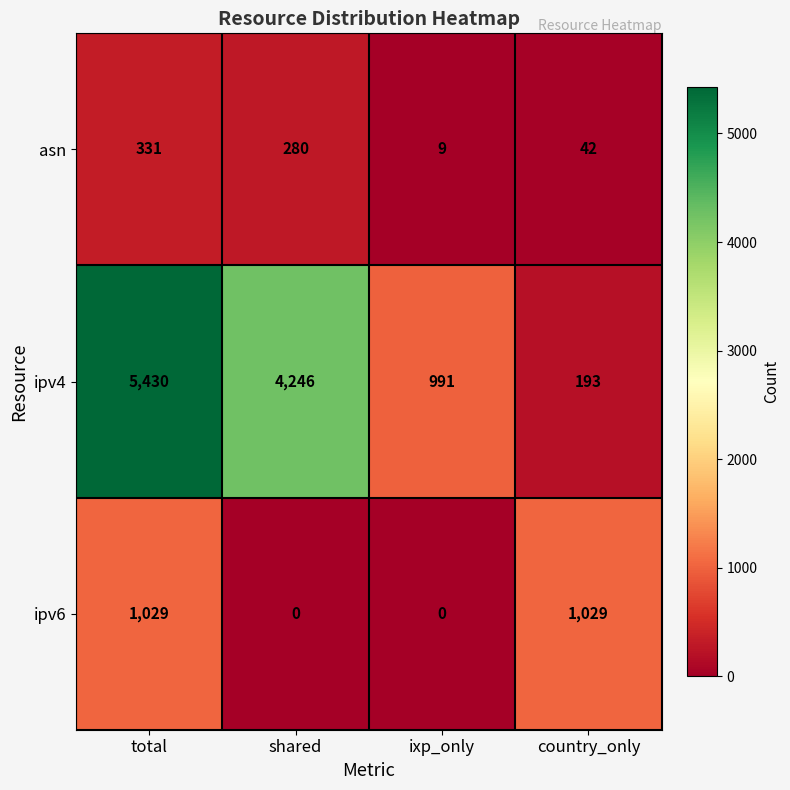

Which series has the widest spread of values?

ipv4